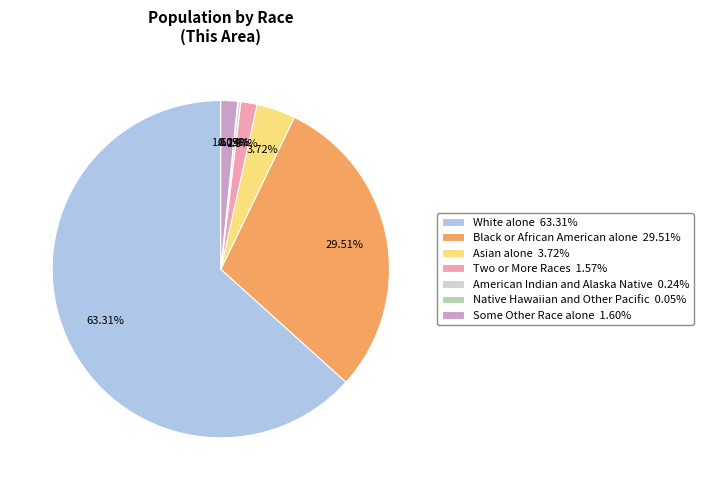

What percentage do Asian alone and White alone together represent?

67.0%